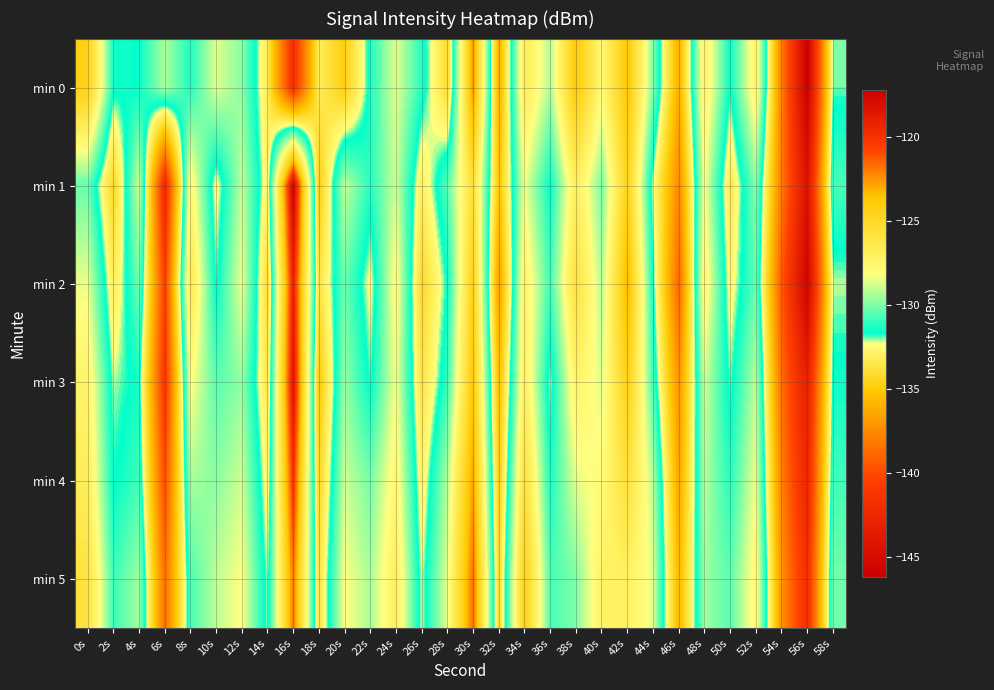

Rank the series by their maximum value, from highest to lowest.

min 1, min 3, min 2, min 4, min 5, min 0